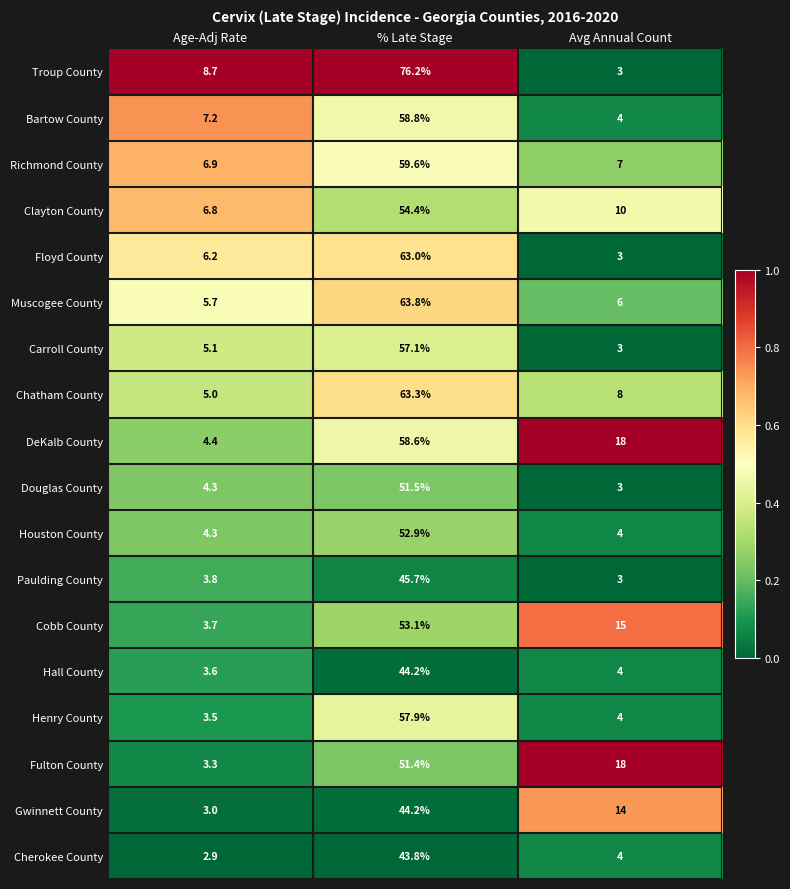

What is the difference between the second highest and minimum values in the Hall County series?

0.4